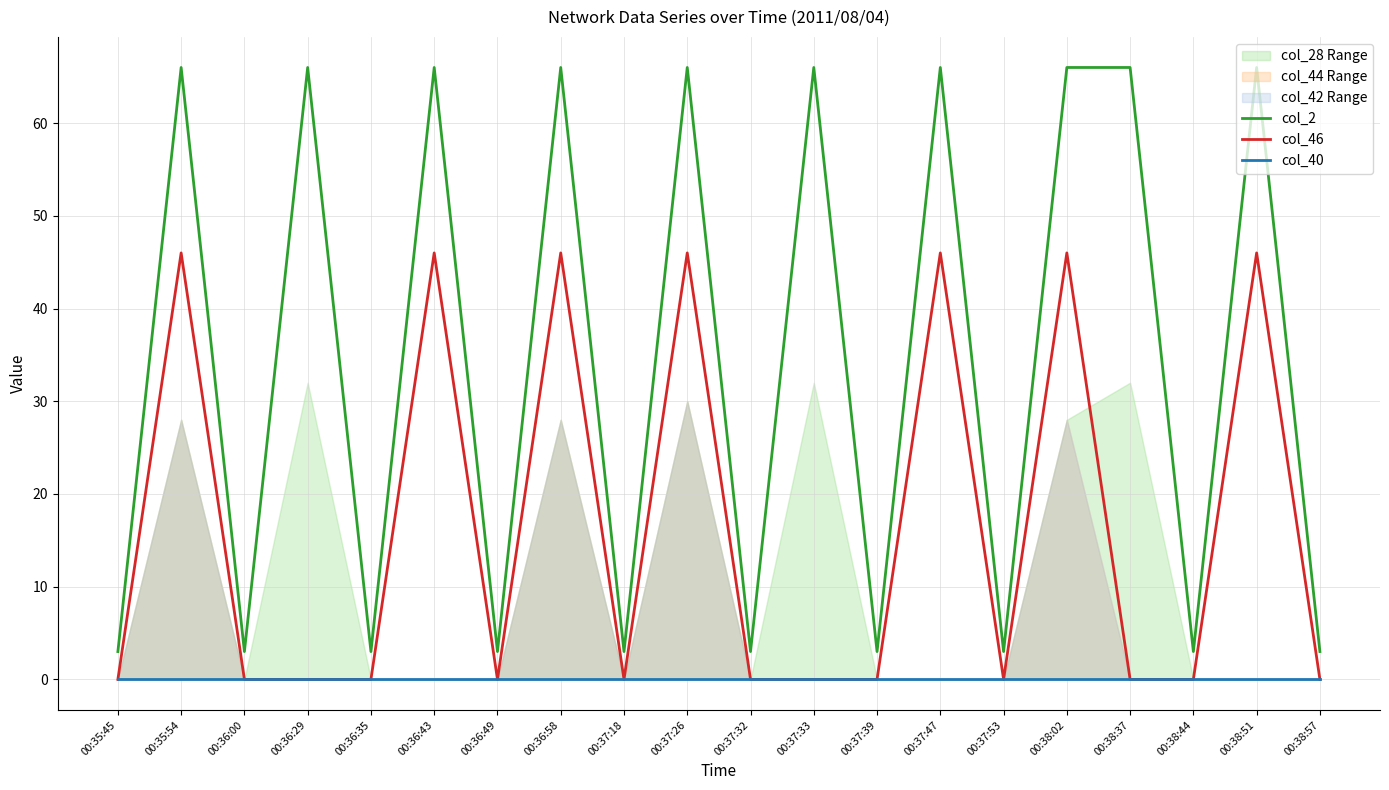

The value of col_2 at 00:36:43 is 30. True or false?

False